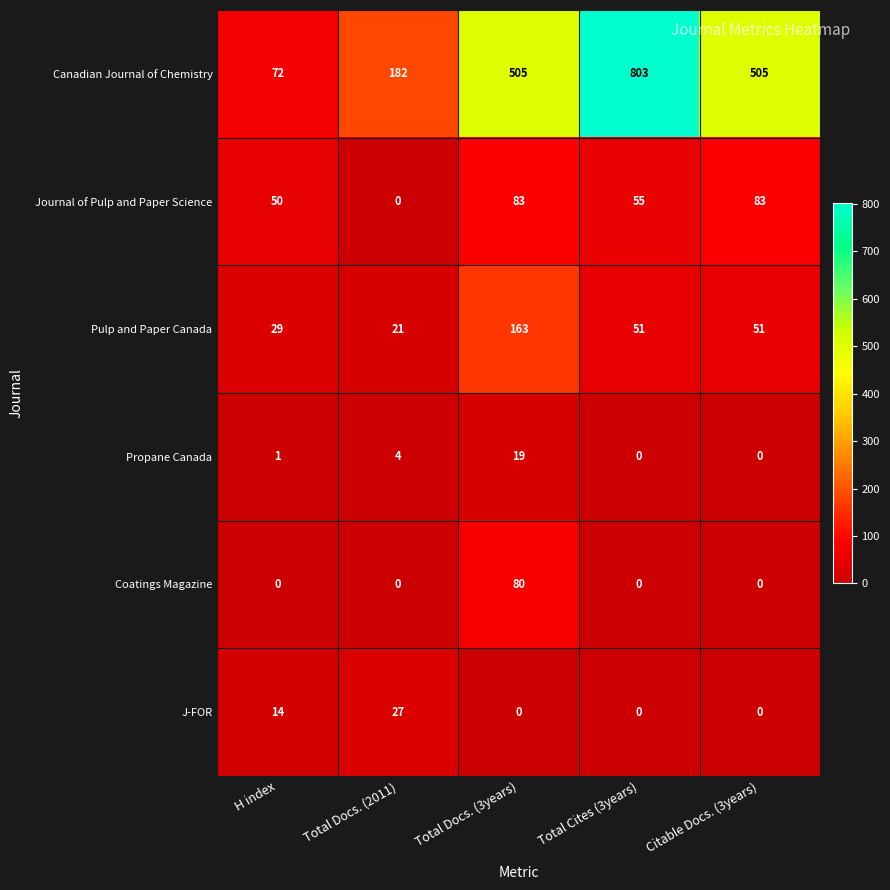

True or false: Canadian Journal of Chemistry has a value of 164 at Total Docs. (3years).

False